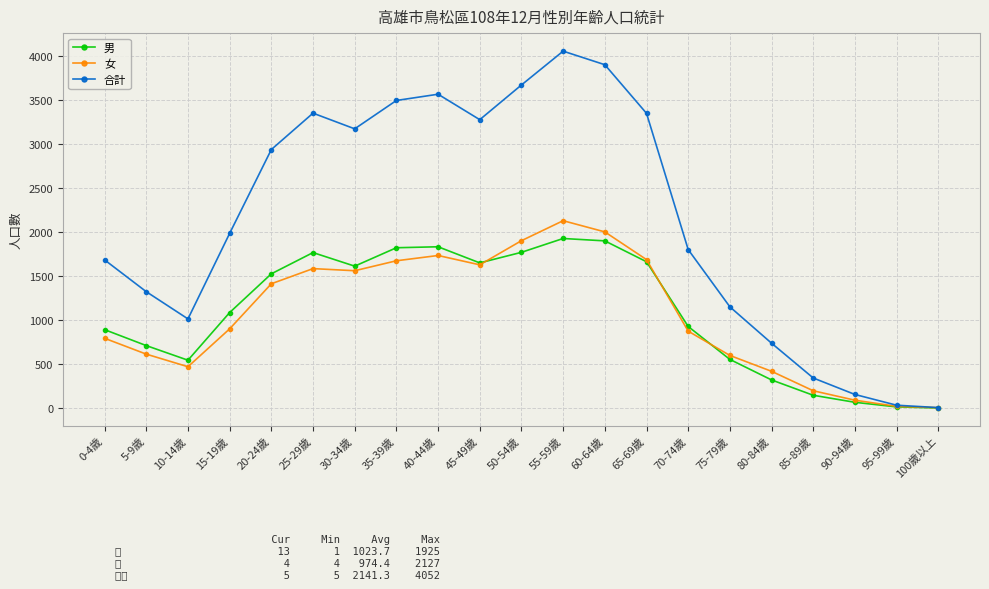

The 女 series shows 3452 at 55-59歲. True or false?

False